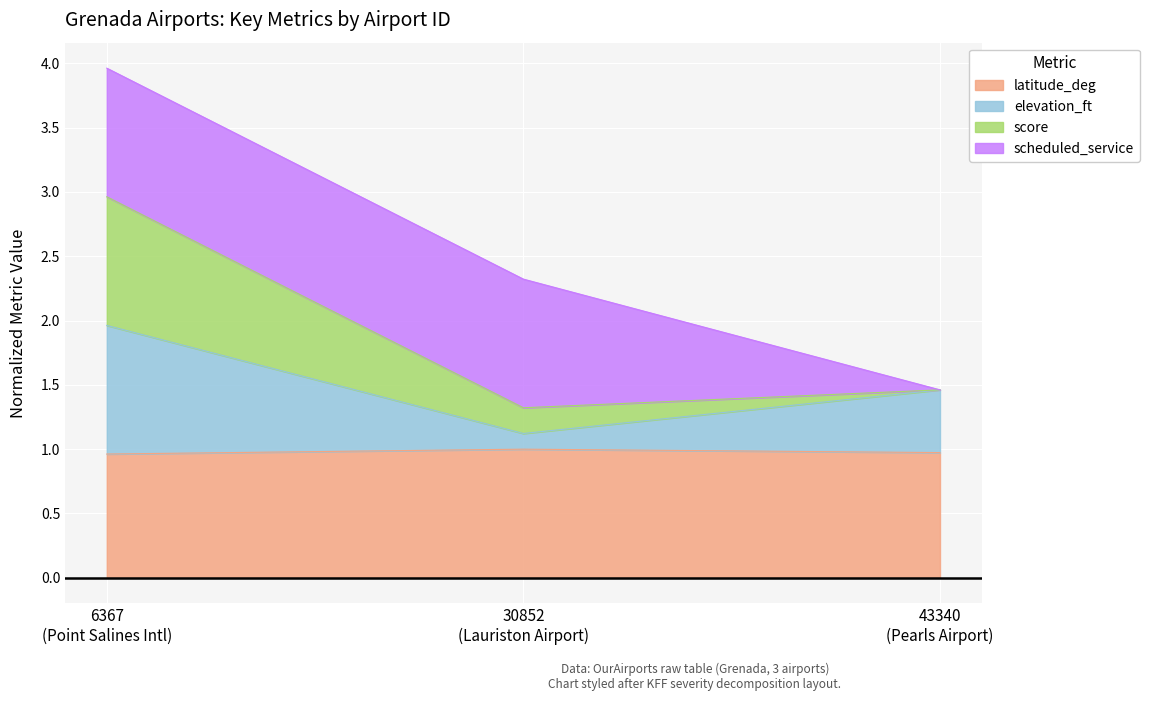

What is the highest value of the latitude_deg series?

1.0